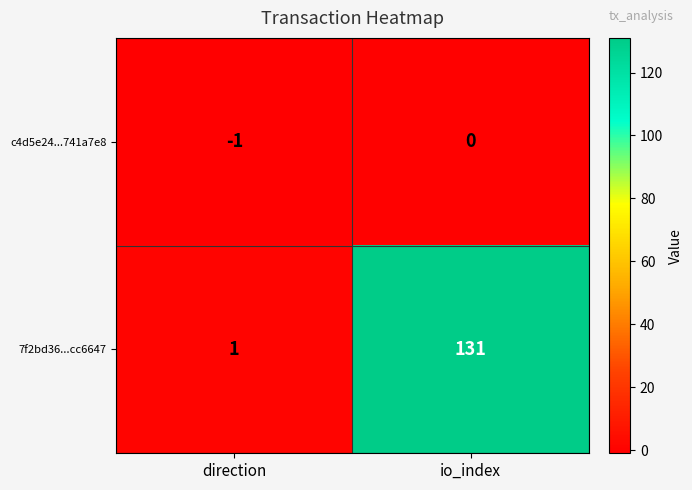

Rank the series at io_index from highest to lowest value.

7f2bd36...cc6647, c4d5e24...741a7e8